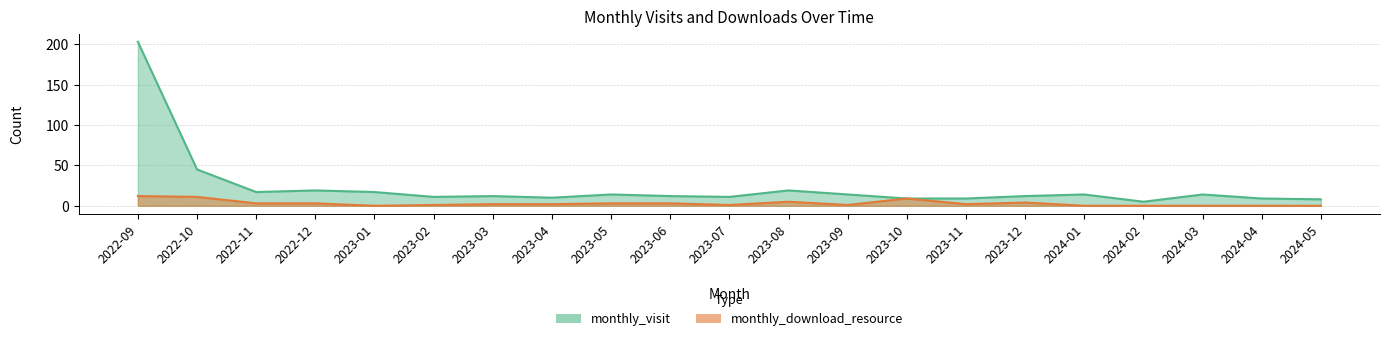

Does the chart have visible grid lines?

Yes